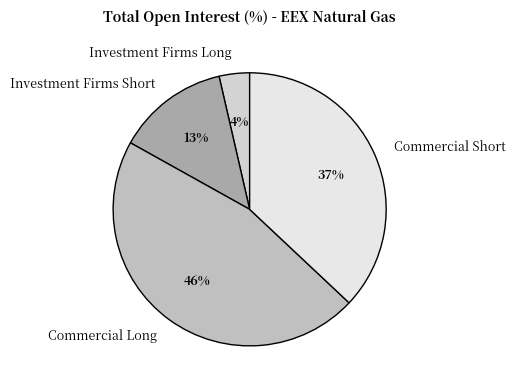

Is it true that Investment Firms Long is 15% of the pie?

False